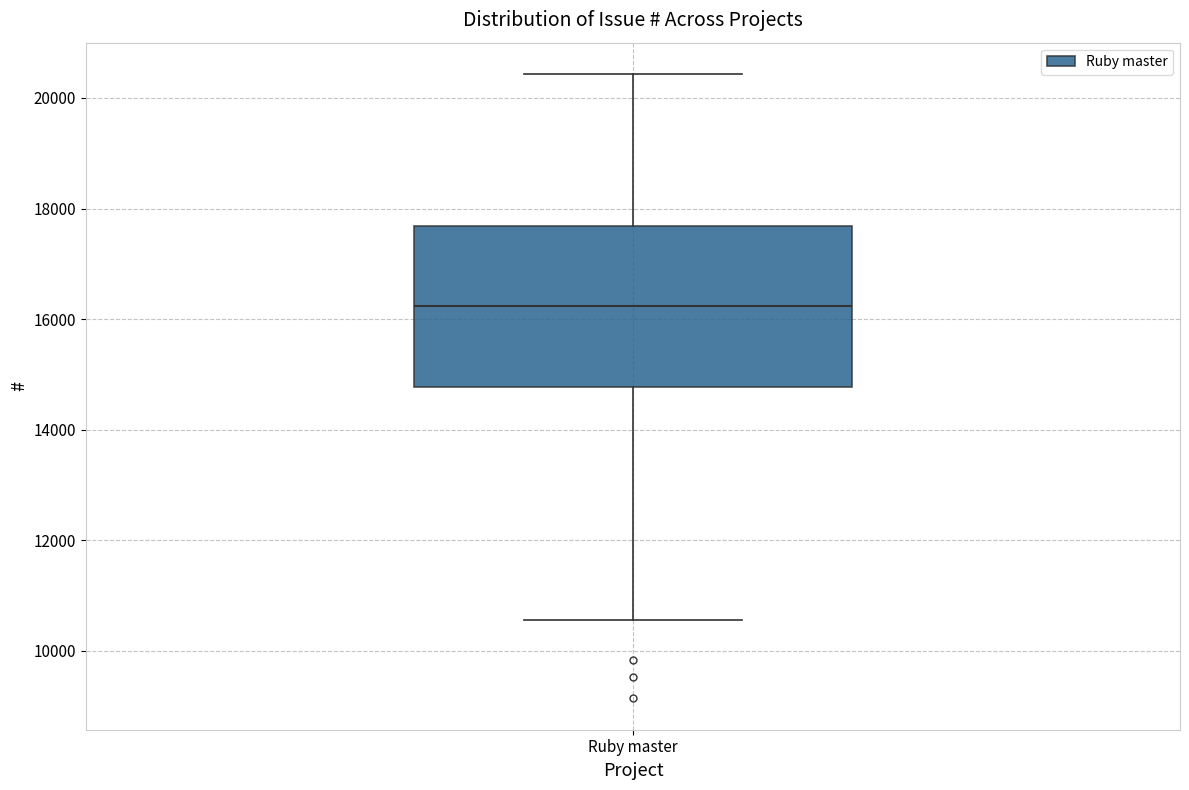

Transcribe this box plot: give where the median line is, the range the box spans, and where the two whiskers end, as read against the y-axis. The values are not printed on the chart, so give them approximately, as read against the axis.

median 16200, box 14800 to 17600, whiskers 10600 to 20400